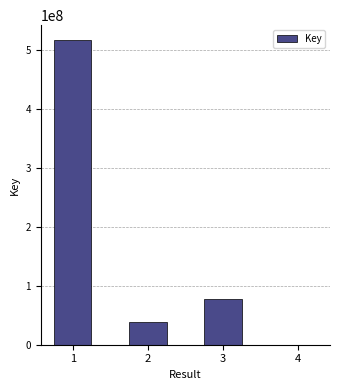

What is the approximate value at 4, to the nearest 50?

316050